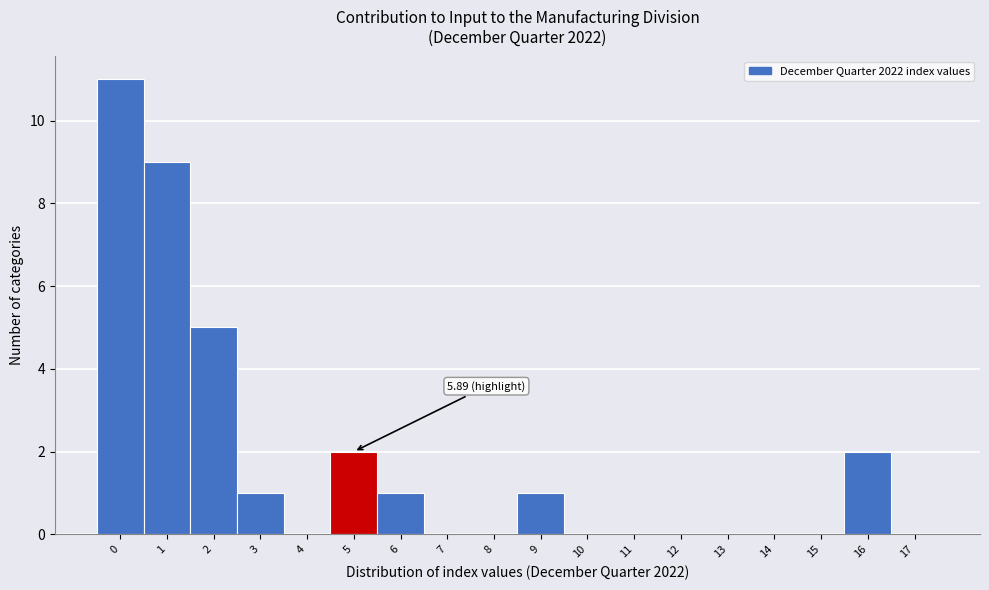

What is the sum of all values?

32